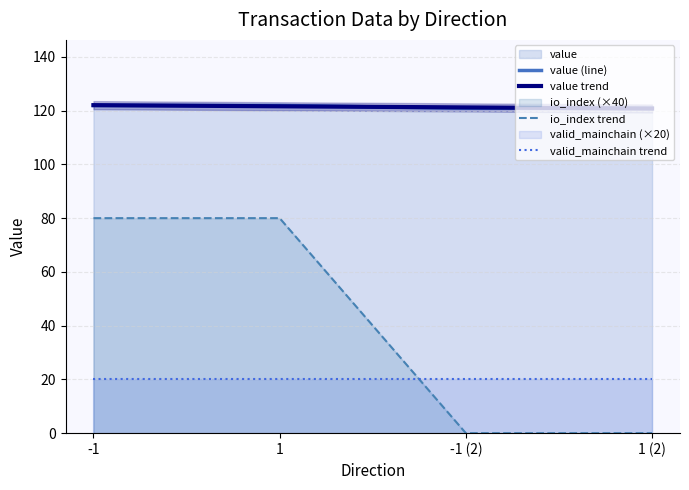

Count the value values in the range 120 to 121.

2